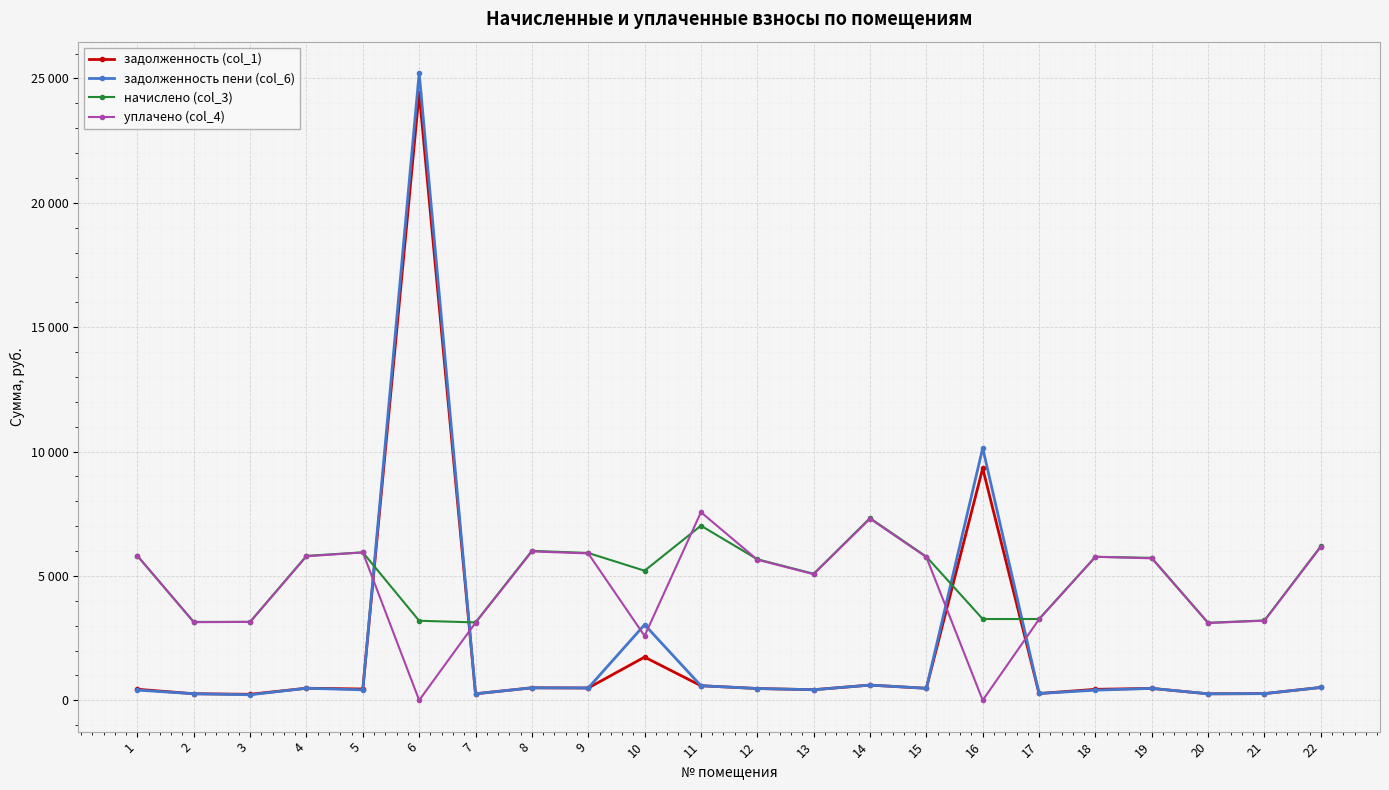

What is the sum of all задолженность пени (col_6) values?

46217.3